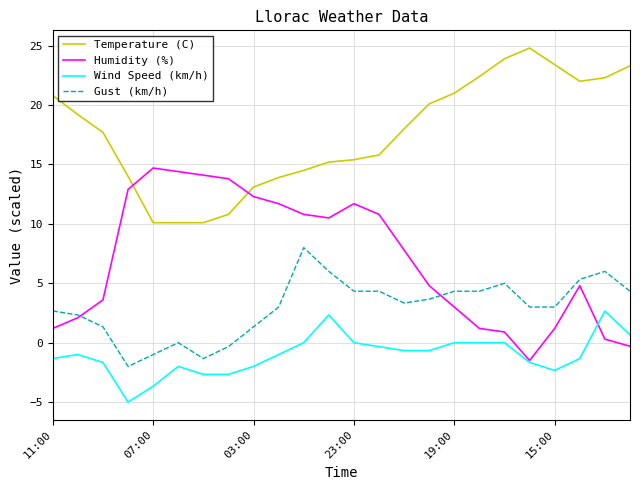

Which series has the largest total across all categories?

Temperature (C)